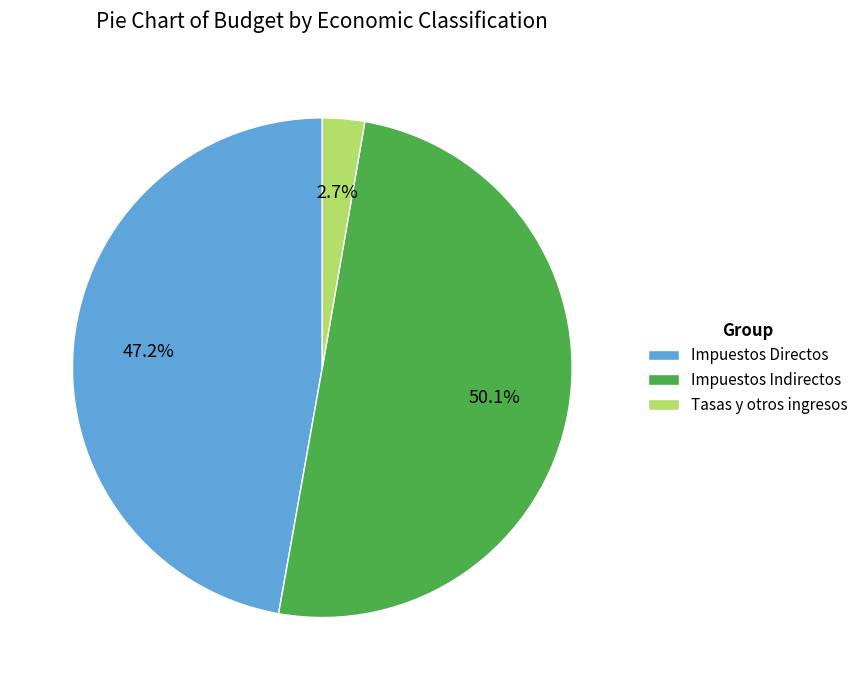

Approximately how many times larger is the value at Tasas y otros ingresos compared to Impuestos Indirectos?

0.1